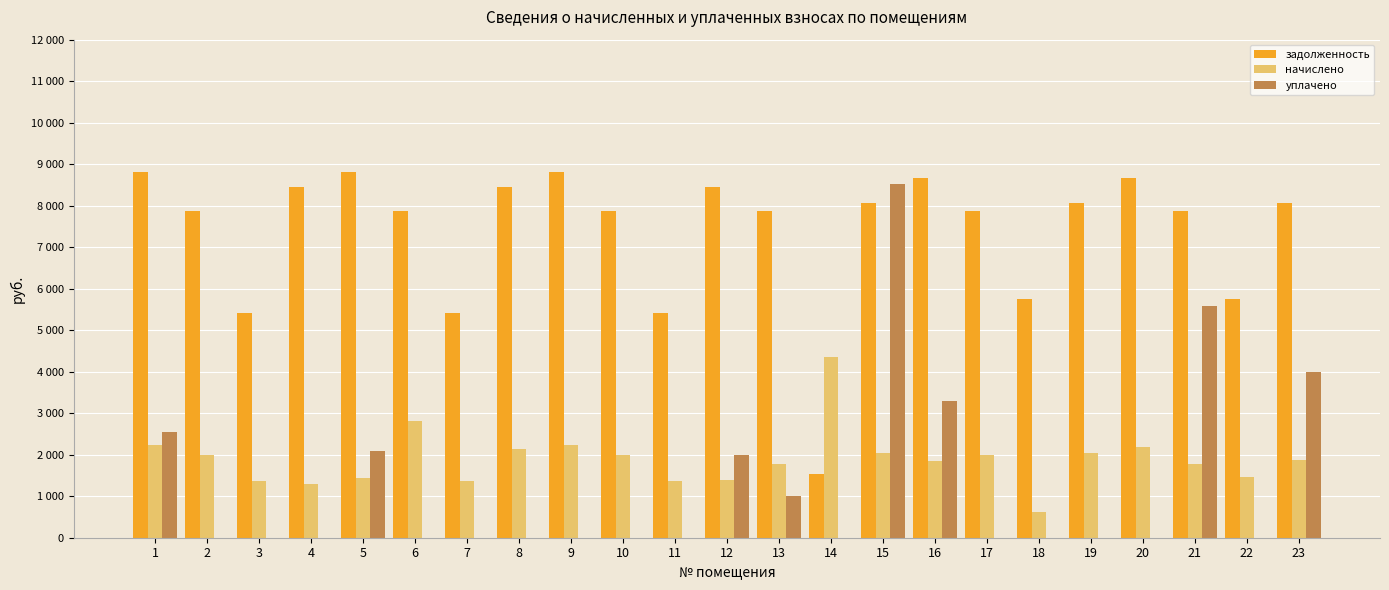

Is the value of начислено at 23 greater than the value of уплачено at 12?

No